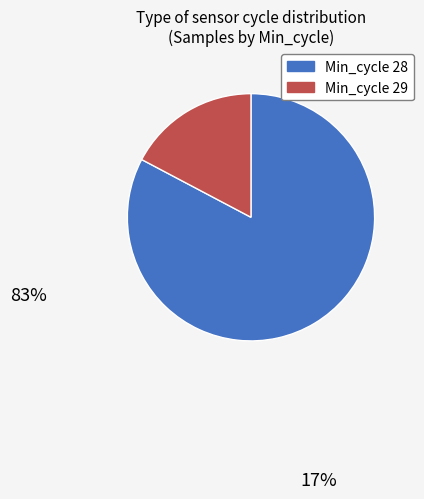

True or false: Min_cycle 29 accounts for 28% of the total.

False